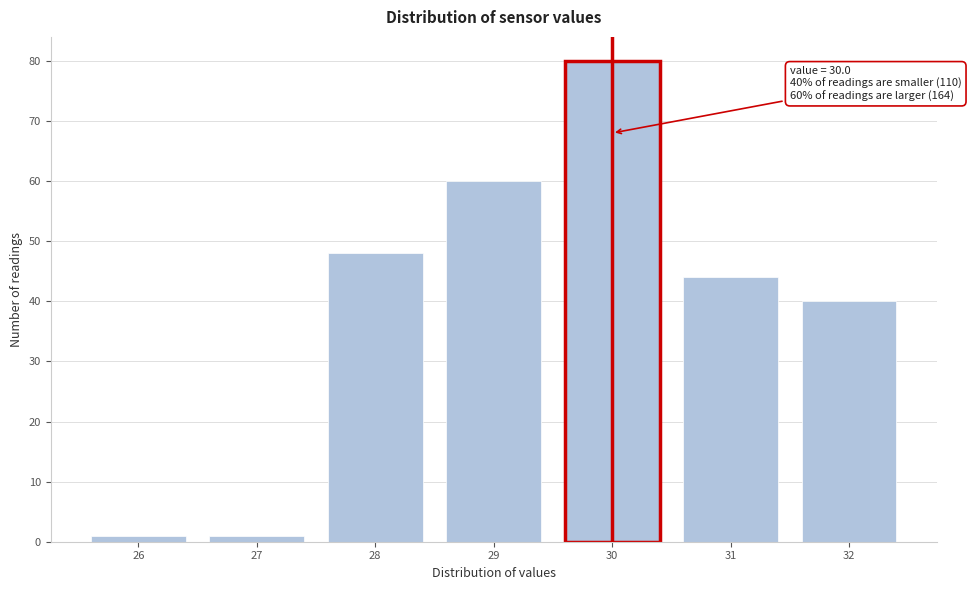

Reading left to right, what are all the values shown in this chart?

1	1	48	60	80	44	40